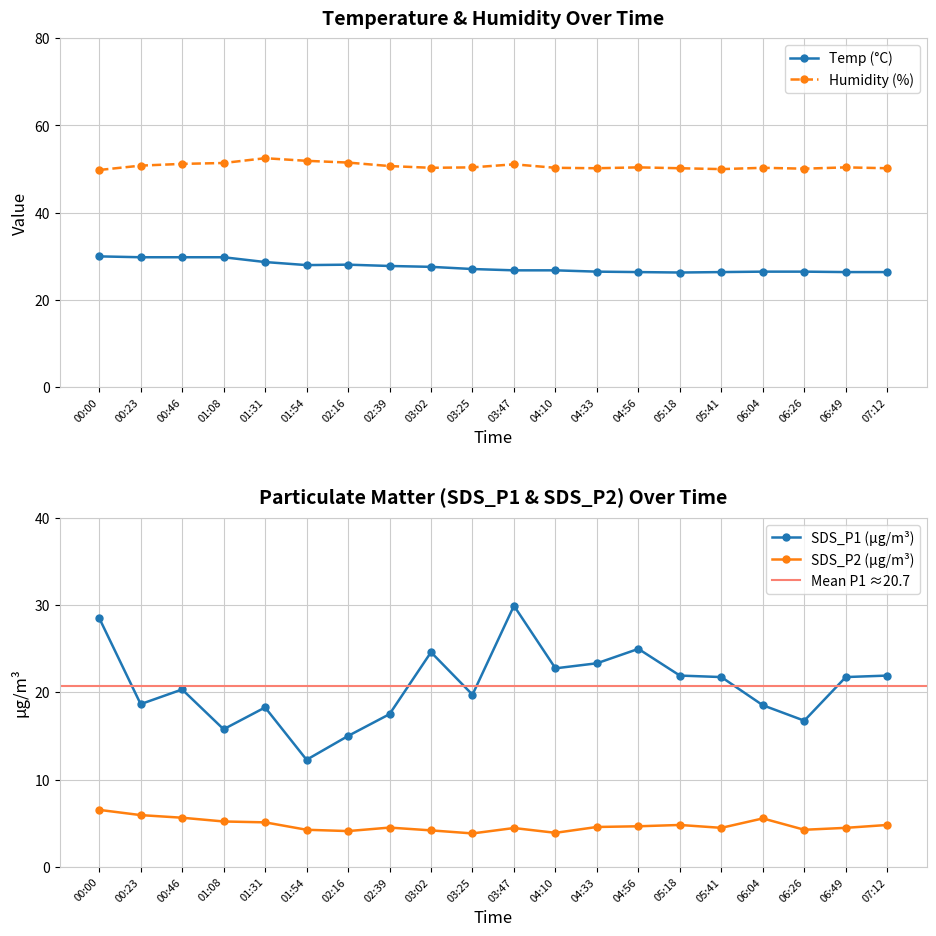

Which category has the highest value across all series?

01:31